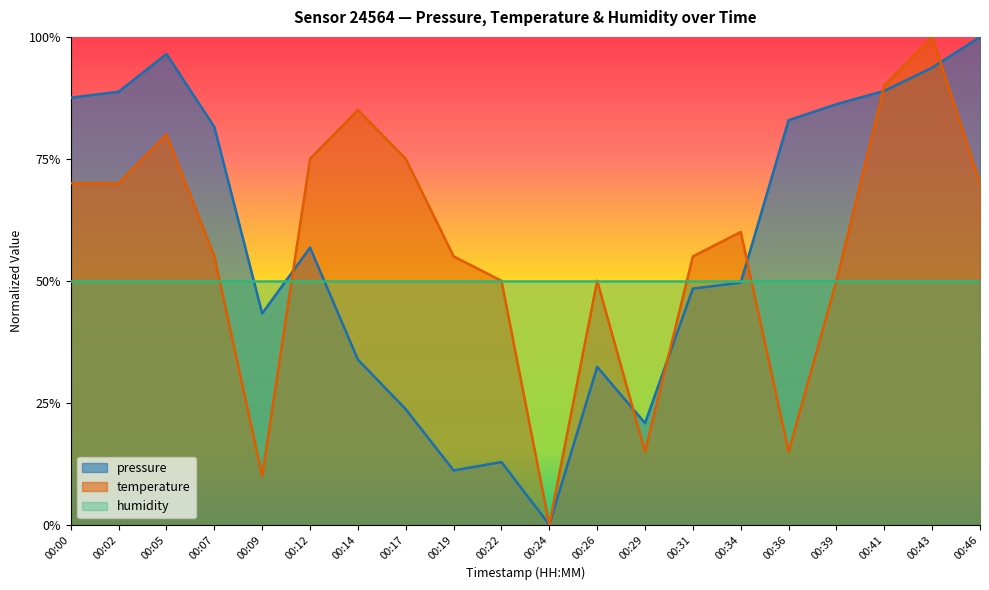

Is the value of pressure at 00:17 greater than the value of temperature at 00:19?

No